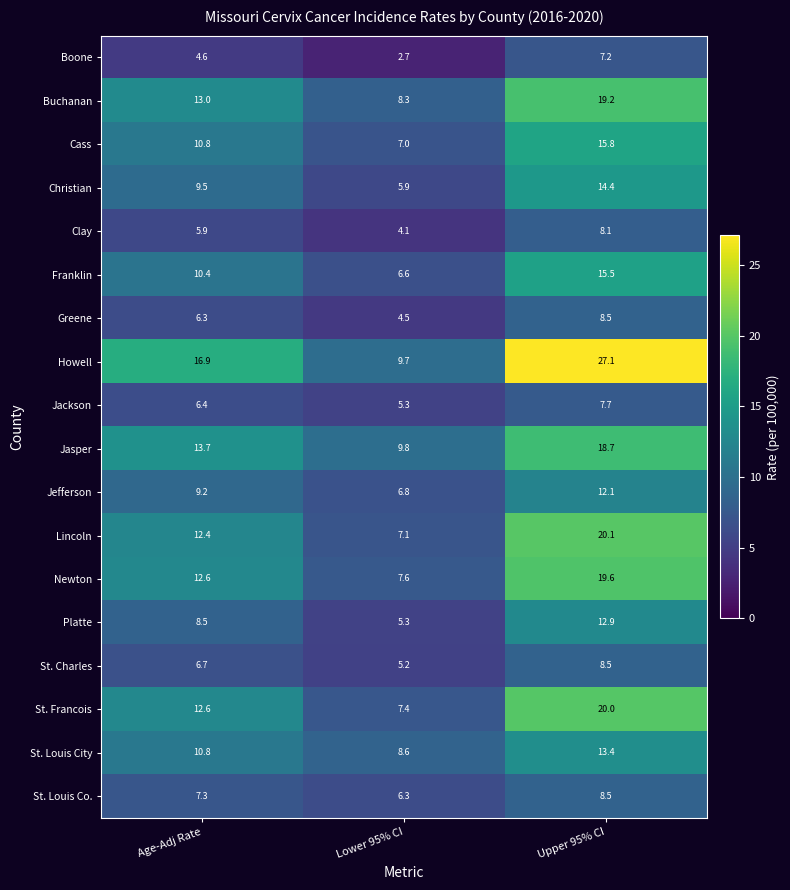

The value of Clay at Lower 95% CI is 4.1. True or false?

True